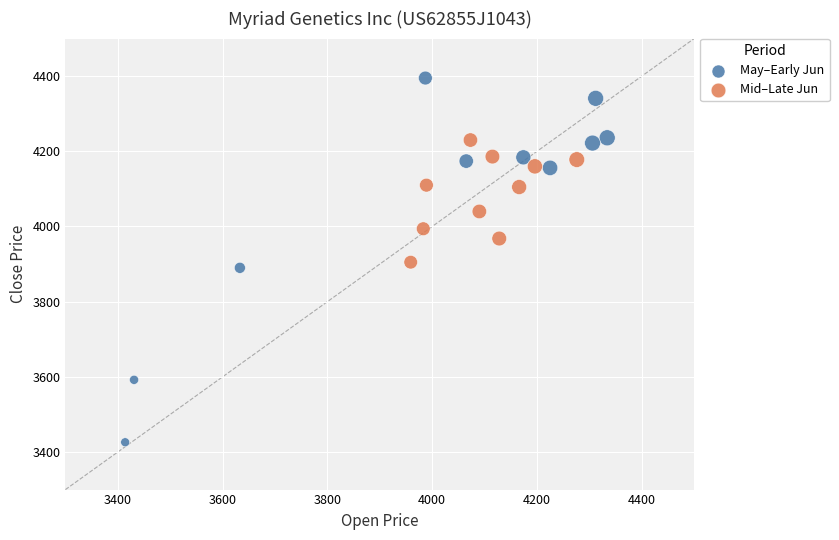

Which series has the largest Y range (max minus min)?

May–Early Jun